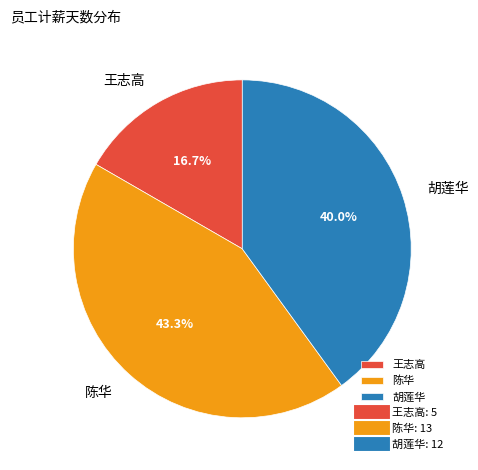

Count the number of slices in the pie.

3